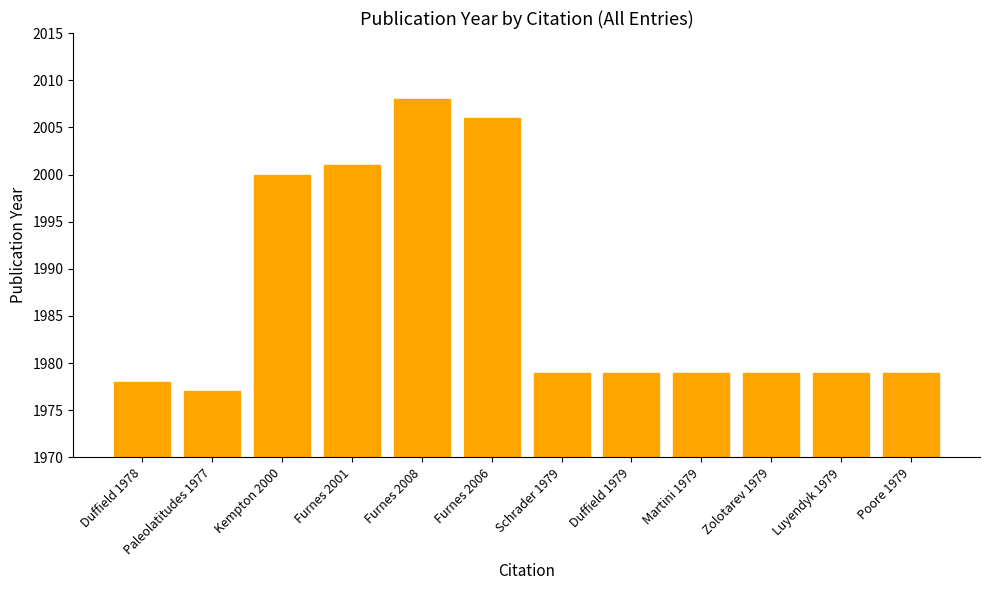

What is the ratio of the value at Duffield 1978 to the value at Furnes 2008?

1.0